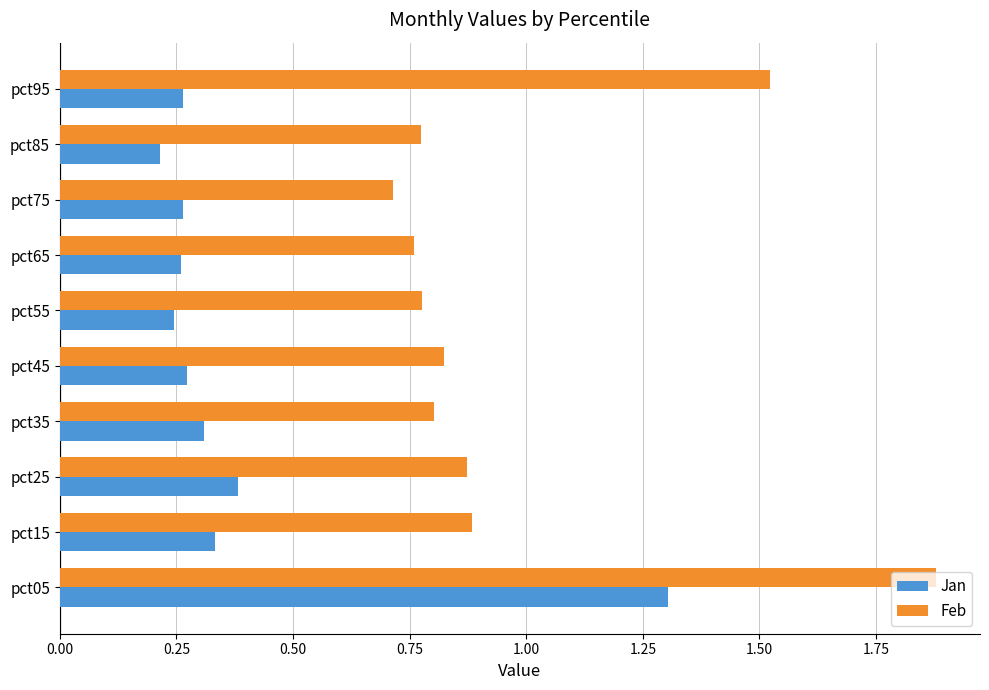

What is the difference between the Jan values at pct05 and pct55?

1.1